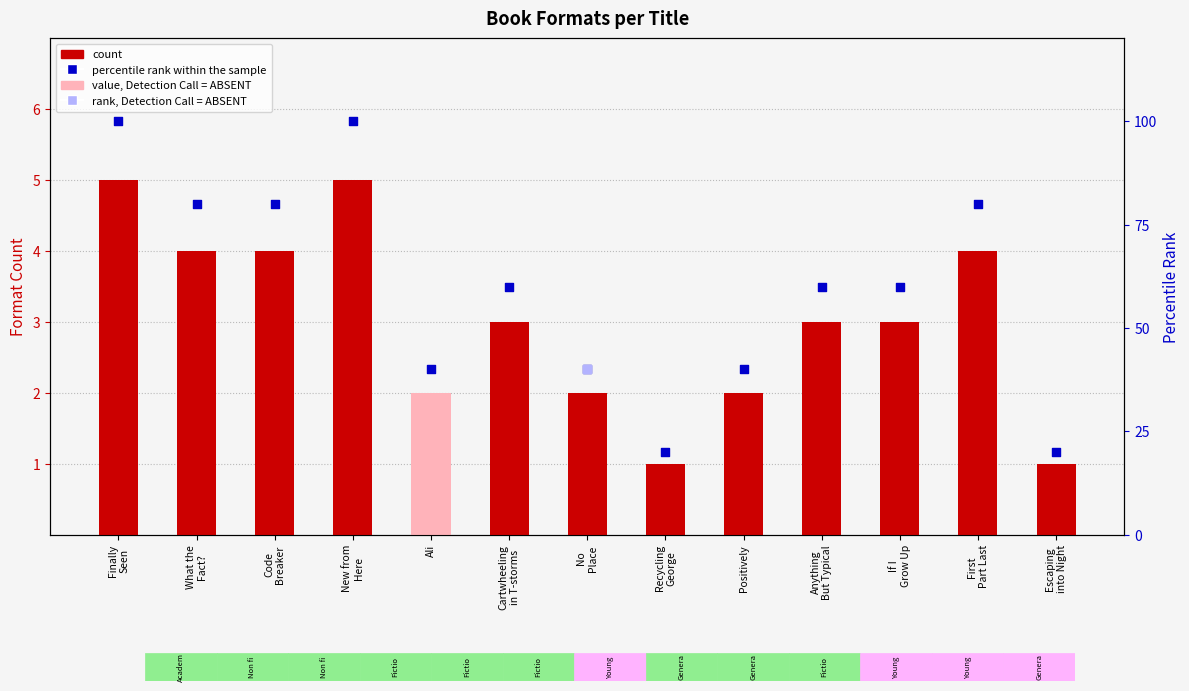

Which series contains the highest Y value?

percentile rank within the sample